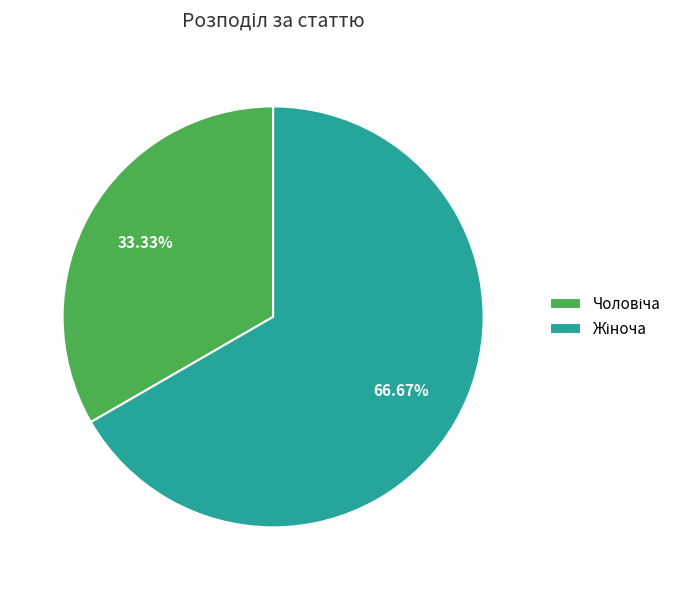

Does any single category account for the majority?

Yes